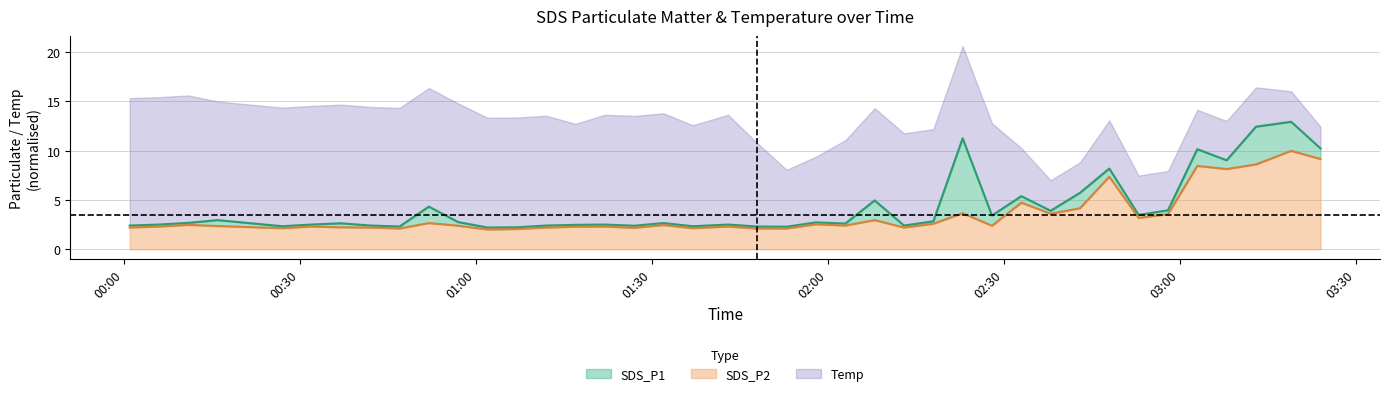

At which category is the sum across all series the highest?

2022/07/26 03:19